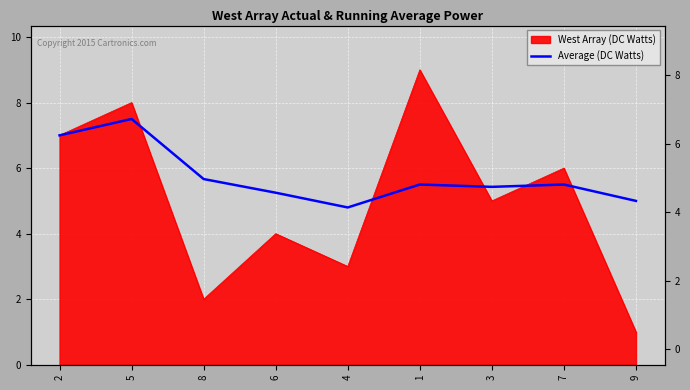

Where is the first local minimum?

4